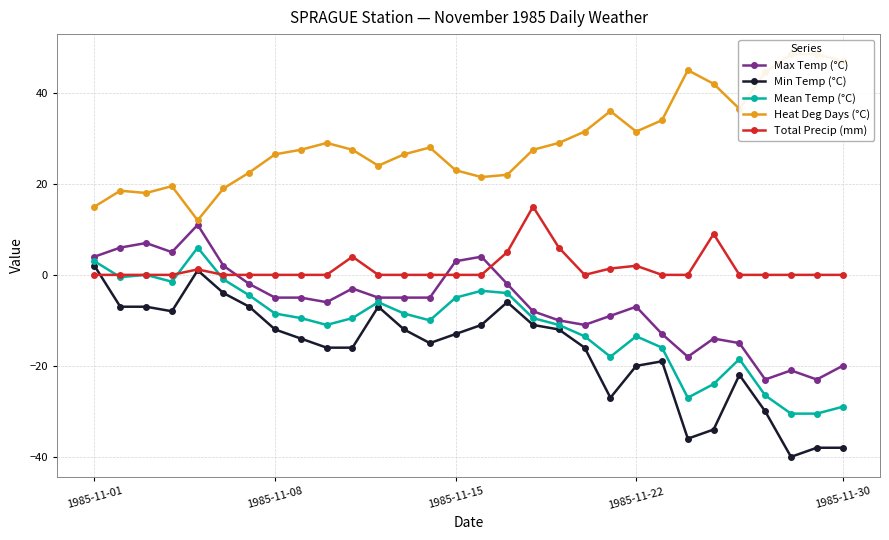

Which series has the widest spread of values?

Min Temp (°C)